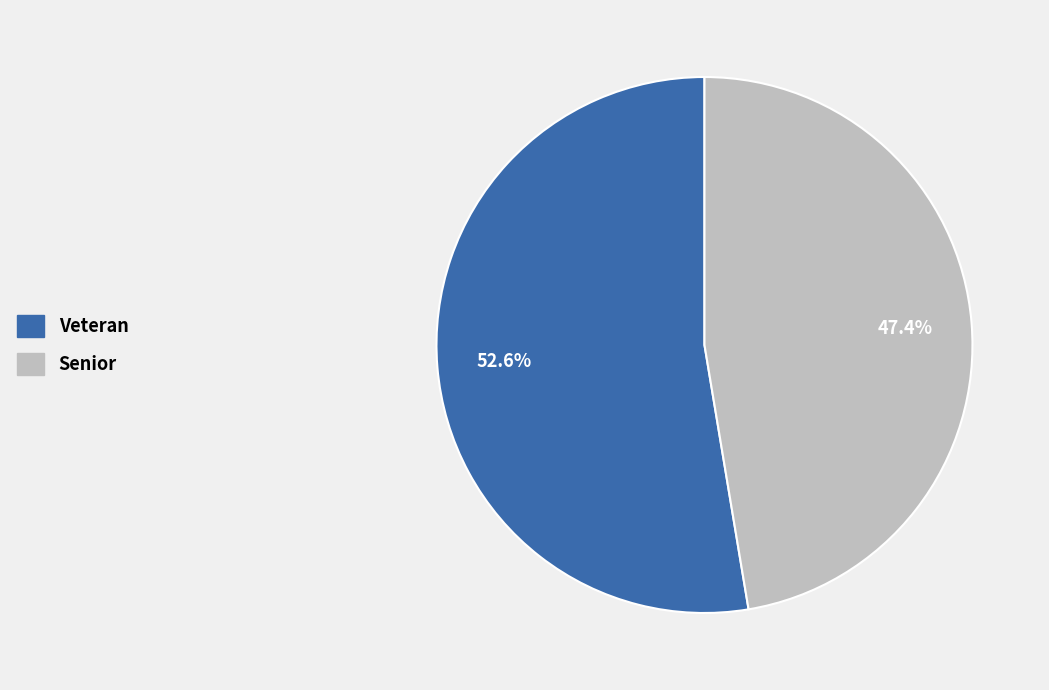

Is it true that Senior is 47% of the pie?

True